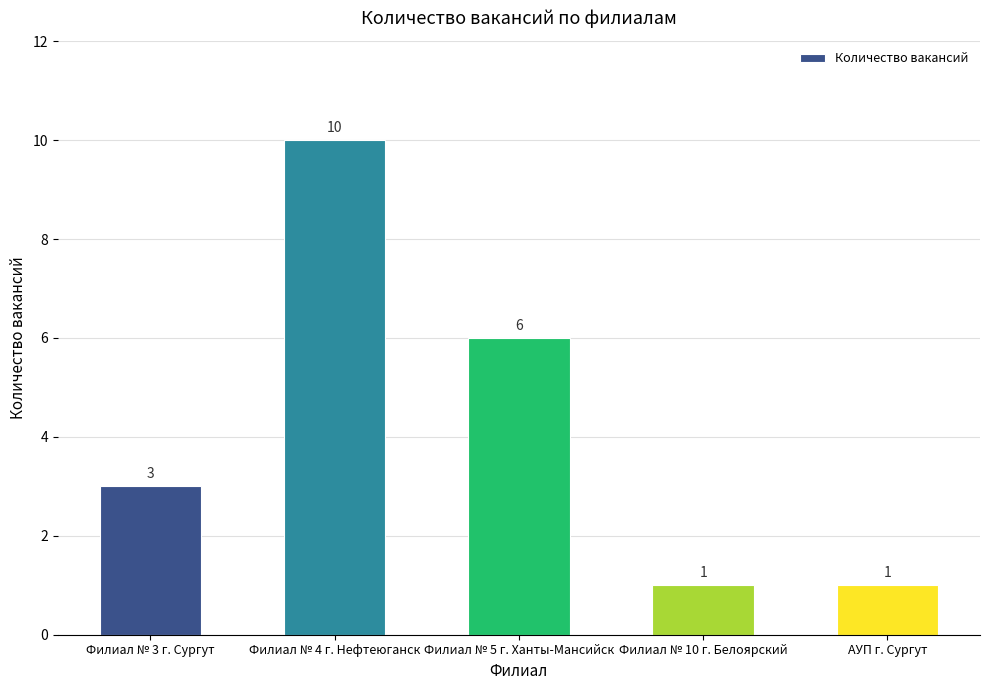

The value at АУП г. Сургут is 1. True or false?

True